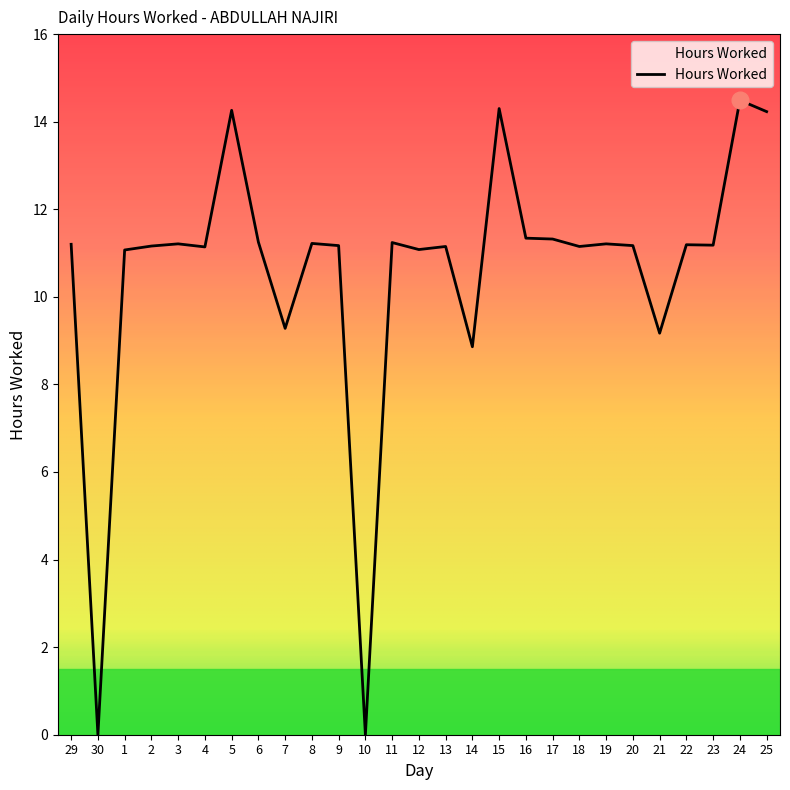

Is it true that the value at 17 is 11.3?

True